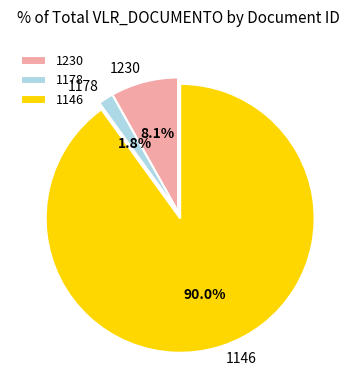

Is it true that 1146 is 80% of the pie?

False